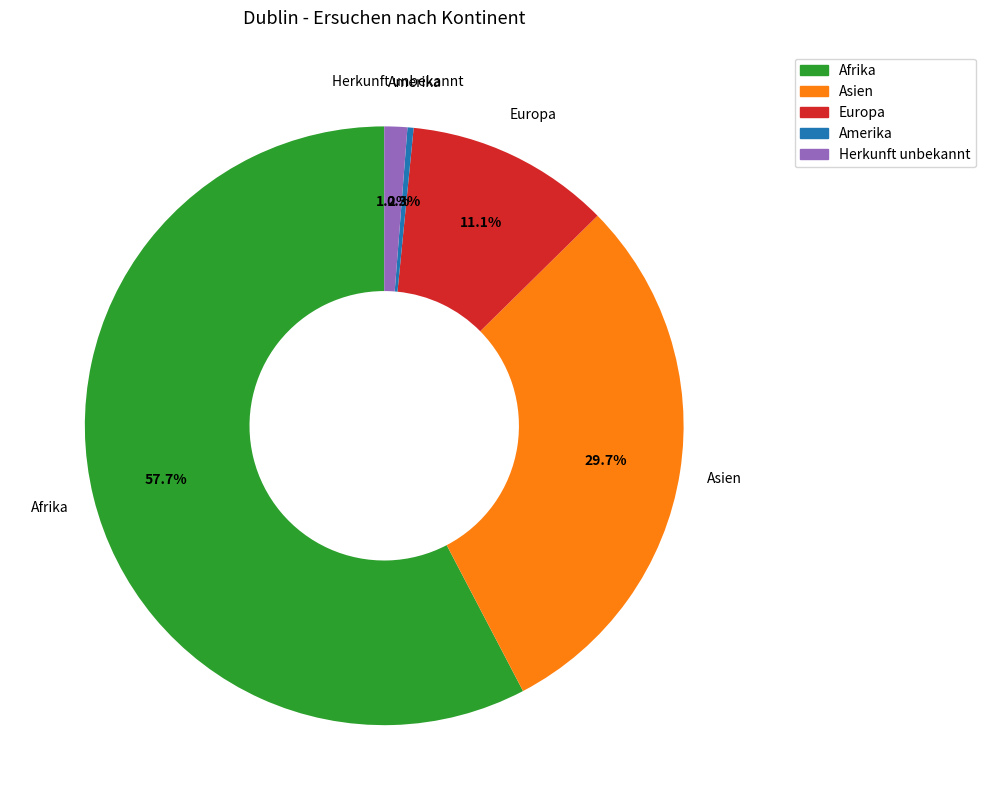

To the nearest percent, what is the average slice percentage?

20%